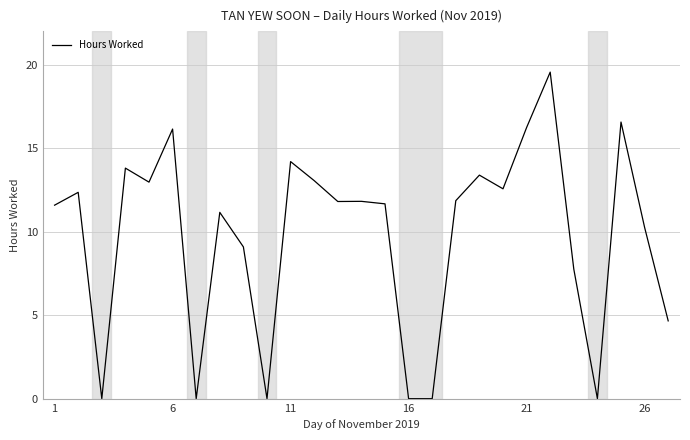

What is the maximum value shown in the chart?

19.6